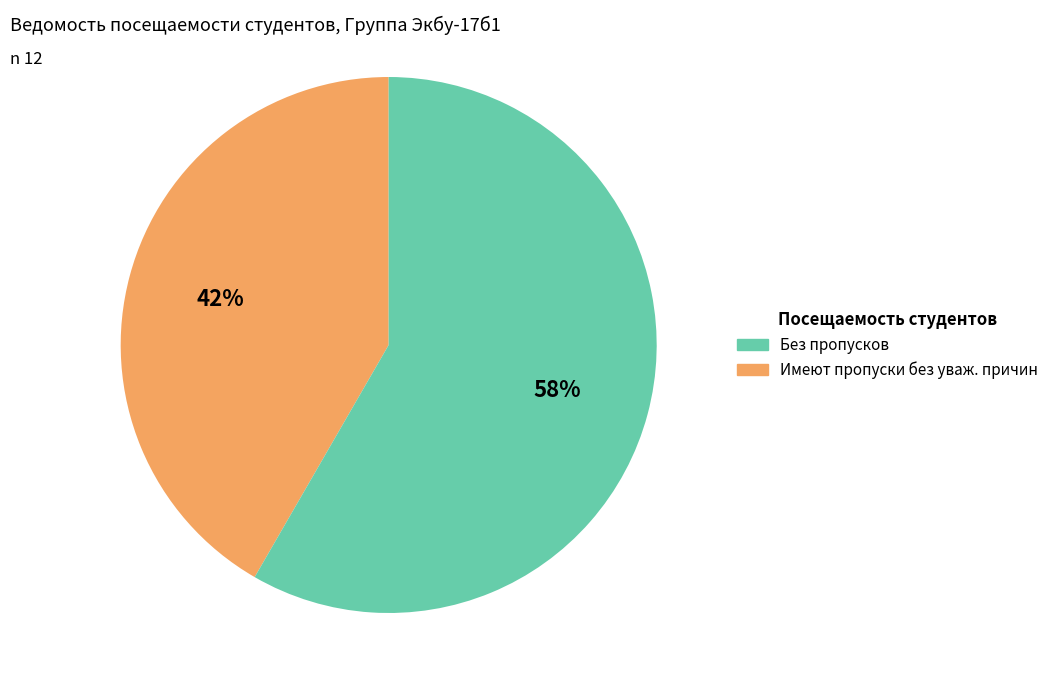

How many segments does this pie chart have?

2